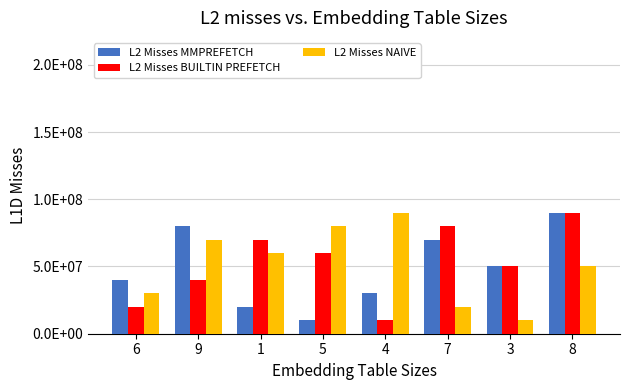

What is the sum of all L2 Misses MMPREFETCH values?

390000000